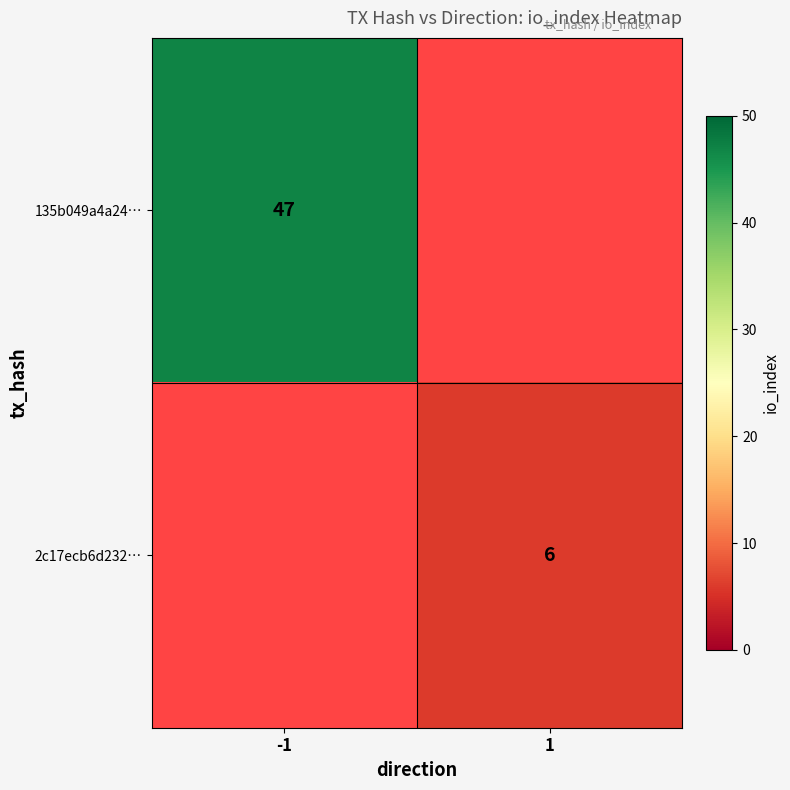

Is it true that 2c17ecb6d232… equals 6 at 1?

True